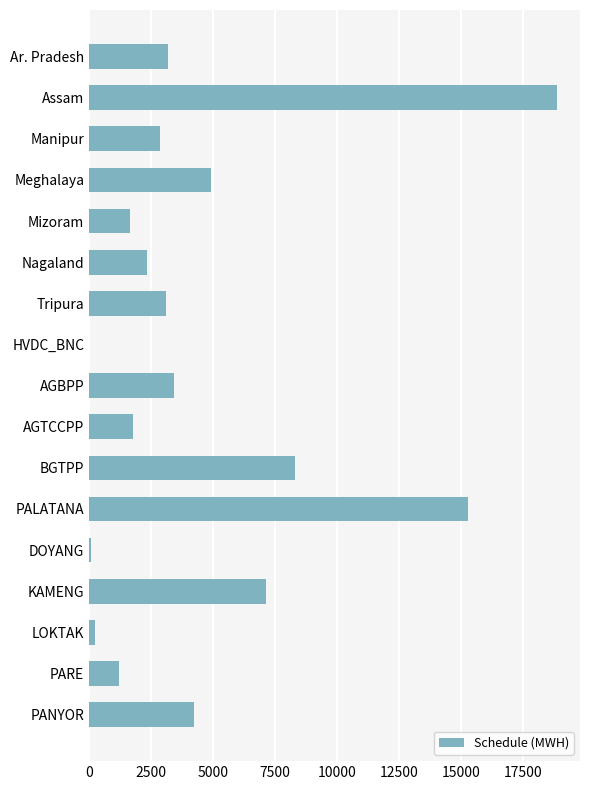

What is the change in value from Manipur to AGTCCPP?

-1093.2